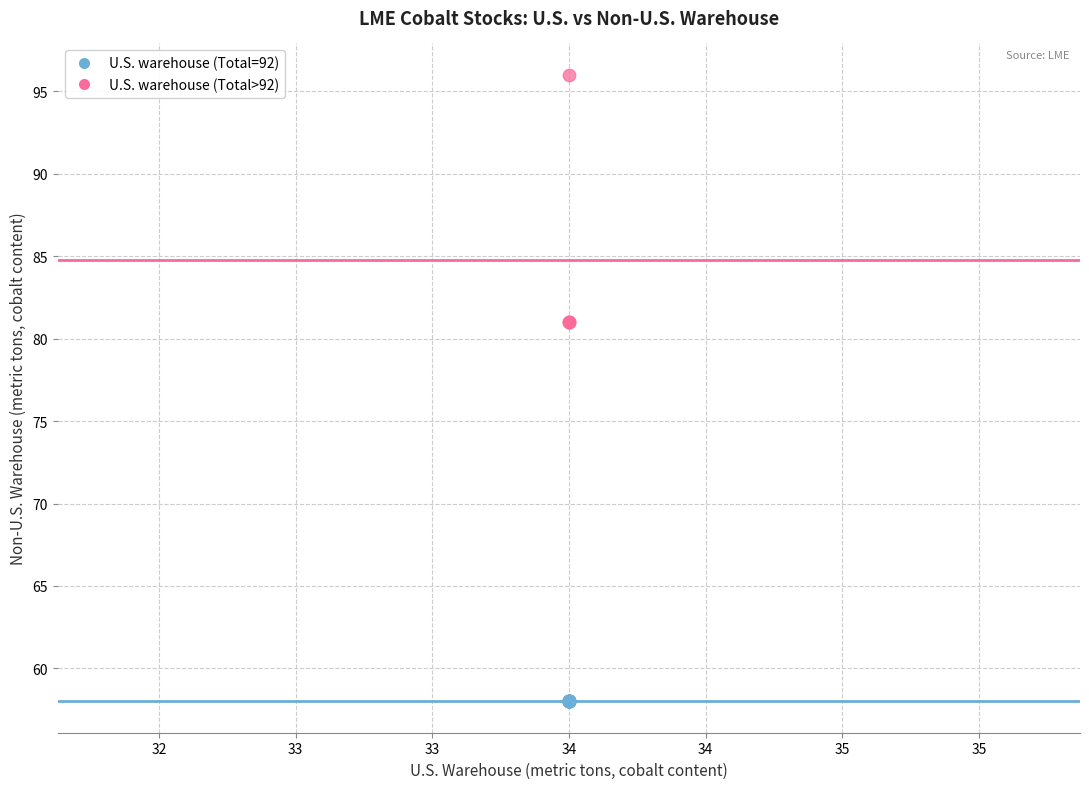

Which series contains the lowest Y value?

U.S. warehouse (Total=92)